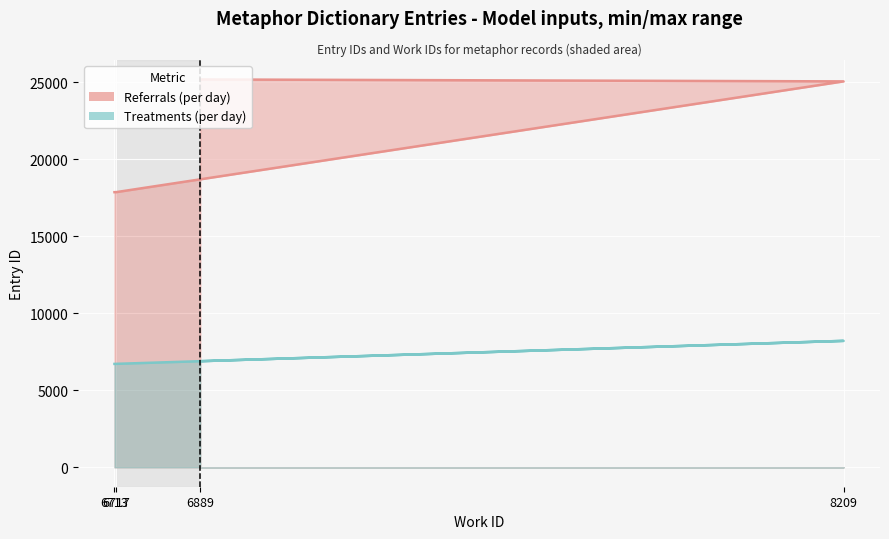

List the labels in order of Treatments (per day) value, smallest first.

6713, 6717, 6889, 8209